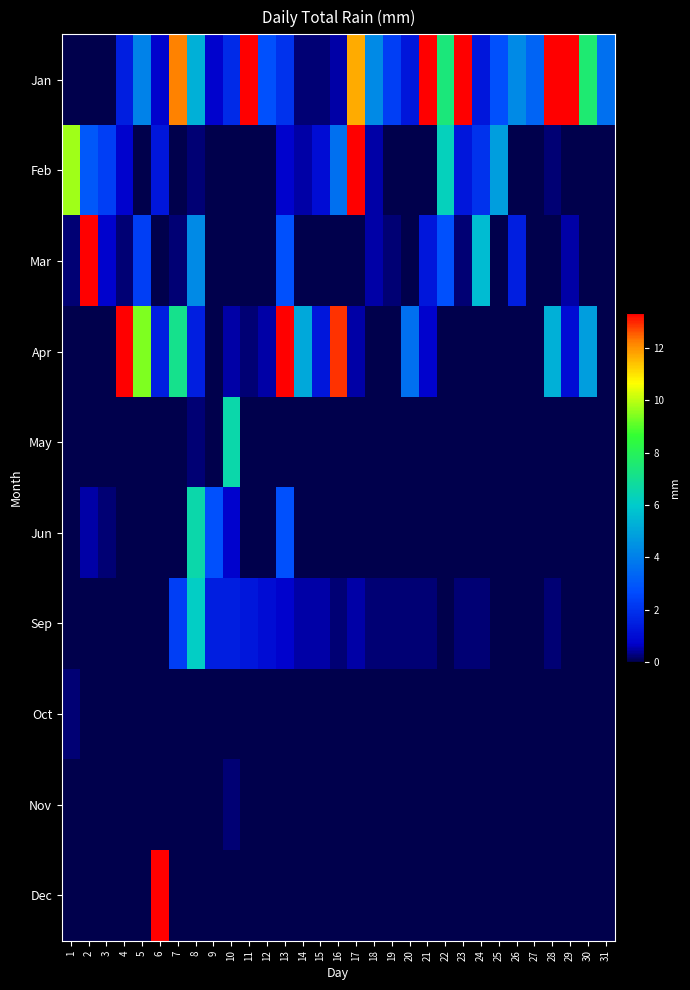

Between 18 and 21, which is larger?

21